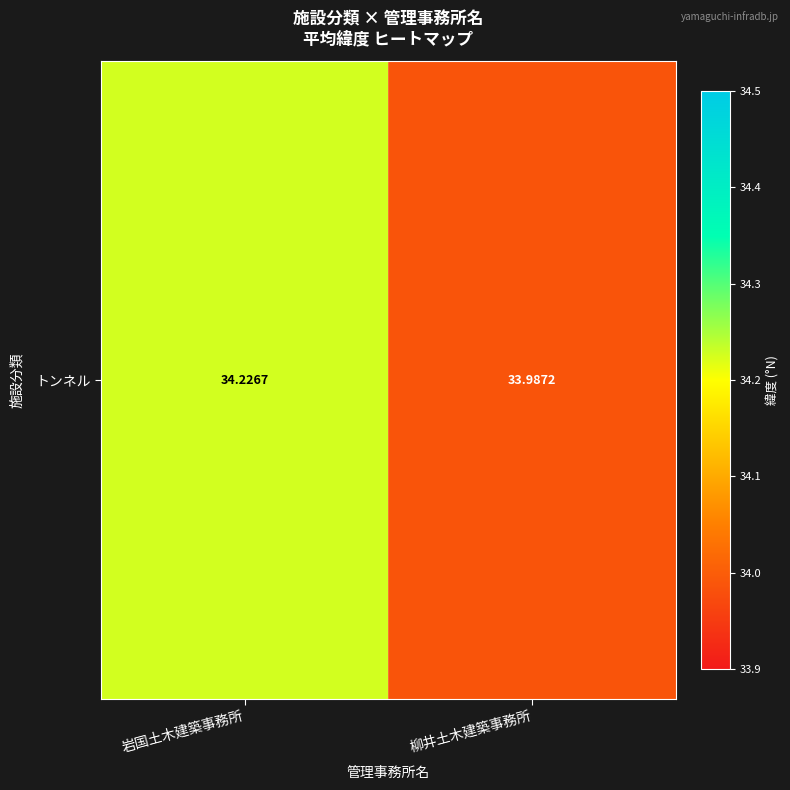

What is the sum of all values?

68.2